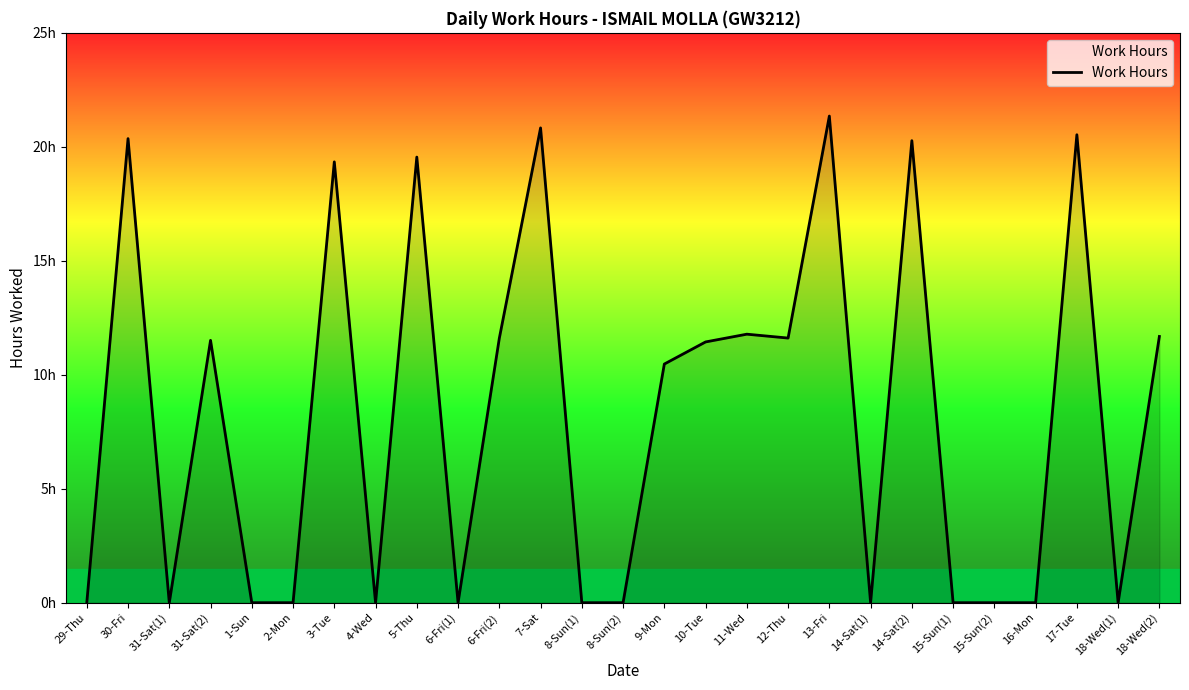

Does the chart have visible grid lines?

No